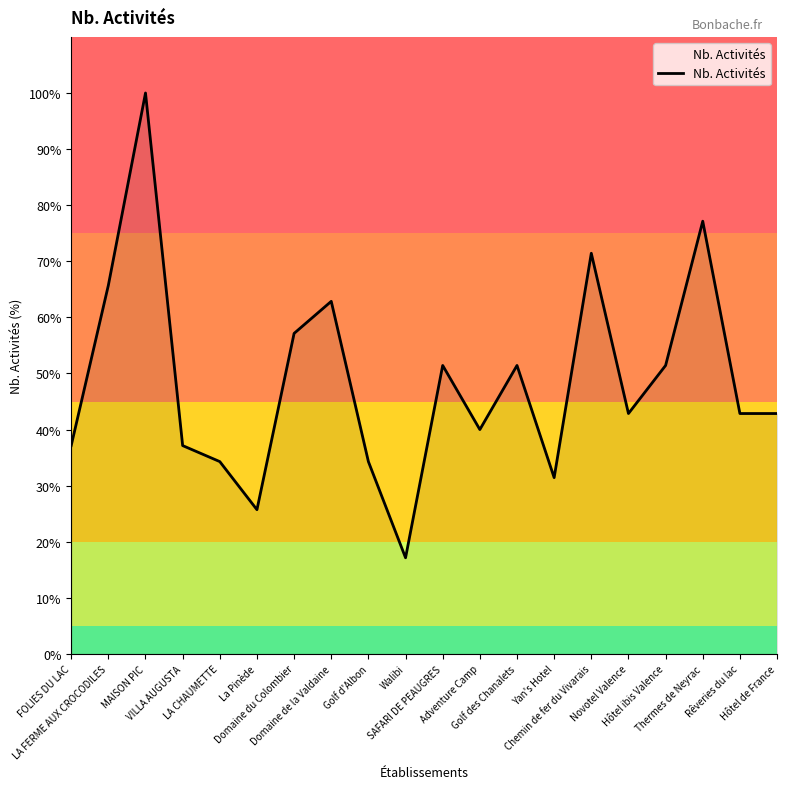

How many lines are shown in the chart?

1